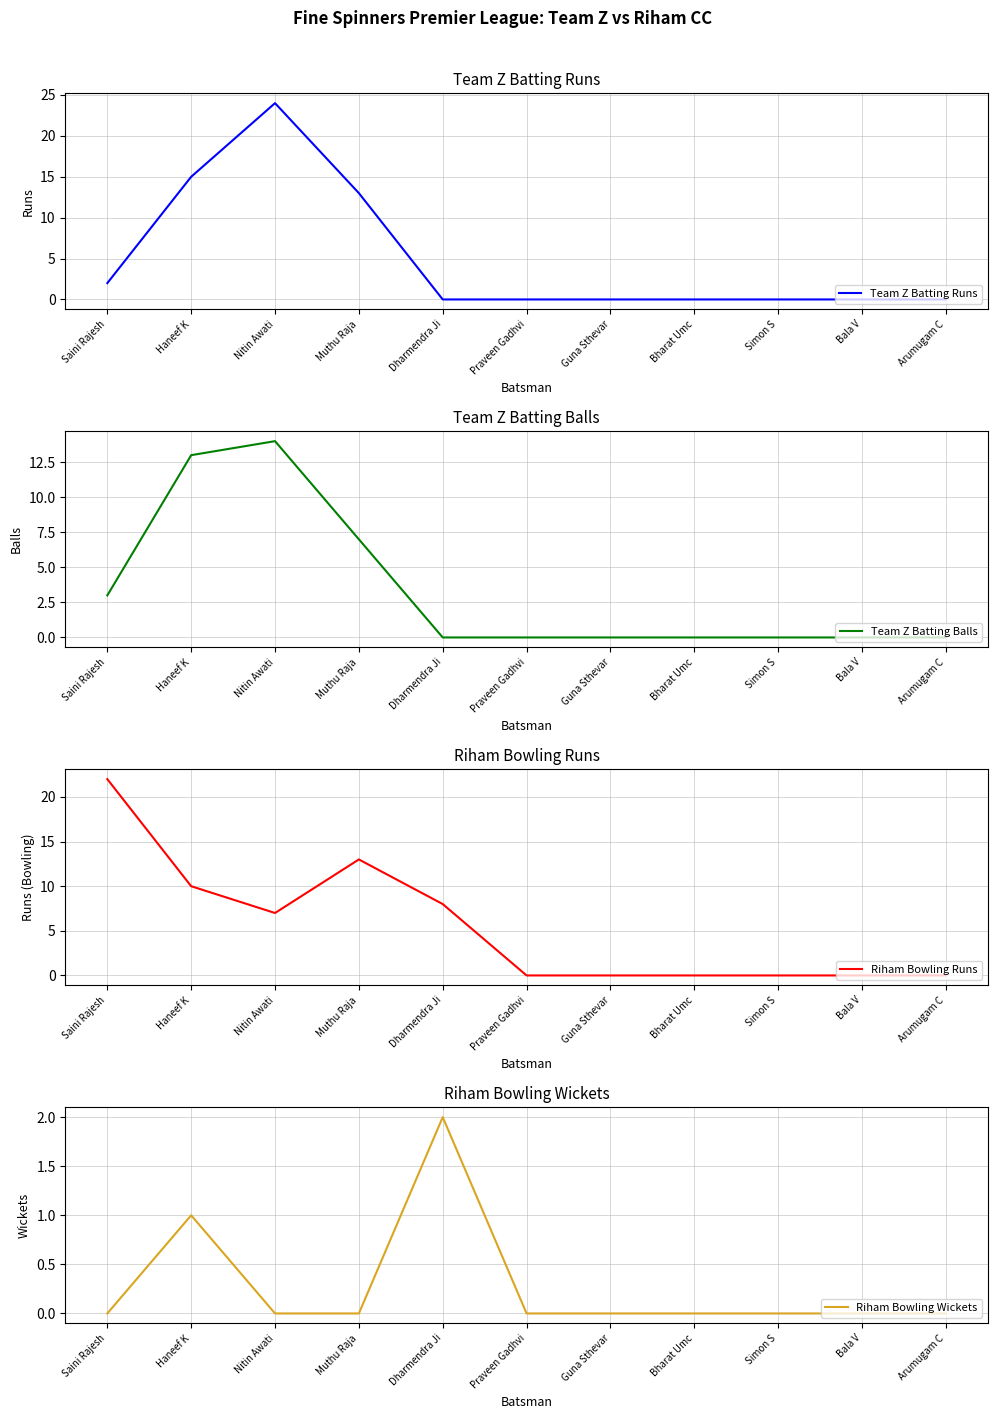

In Team Z Batting Runs, how many points are higher than both neighbors (excluding endpoints)?

1